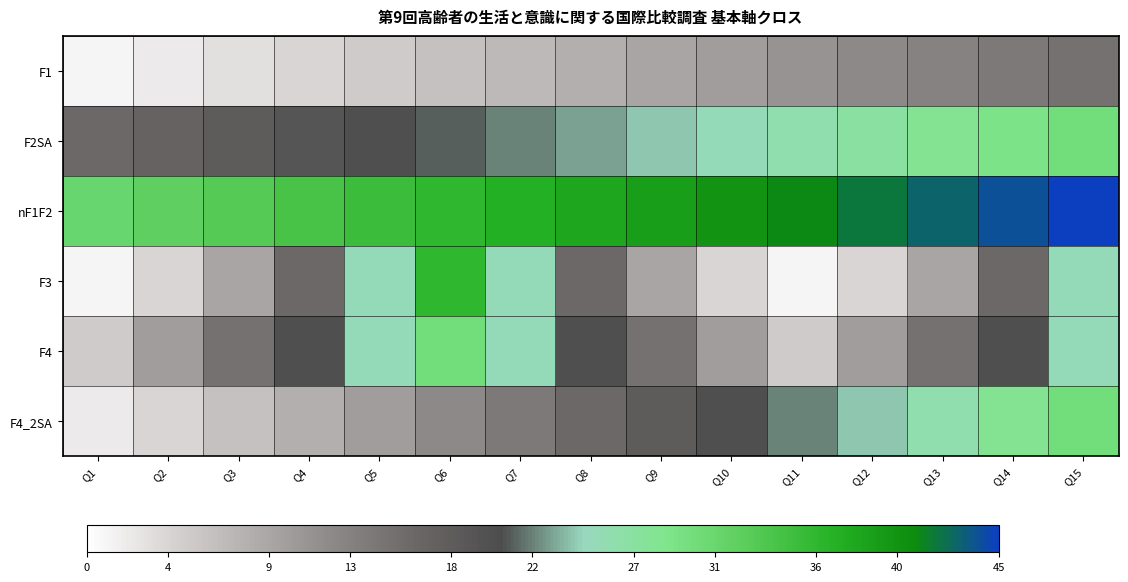

Reading left to right, extract all data points from this chart.

F1: Q1=1	Q2=2	Q3=3	Q4=4	Q5=5	Q6=6	Q7=7	Q8=8	Q9=9	Q10=10	Q11=11	Q12=12	Q13=13	Q14=14	Q15=15
F2SA: Q1=16	Q2=17	Q3=18	Q4=19	Q5=20	Q6=21	Q7=22	Q8=23	Q9=24	Q10=25	Q11=26	Q12=27	Q13=28	Q14=29	Q15=30
nF1F2: Q1=31	Q2=32	Q3=33	Q4=34	Q5=35	Q6=36	Q7=37	Q8=38	Q9=39	Q10=40	Q11=41	Q12=42	Q13=43	Q14=44	Q15=45
F3: Q1=1	Q2=4	Q3=9	Q4=16	Q5=25	Q6=36	Q7=25	Q8=16	Q9=9	Q10=4	Q11=1	Q12=4	Q13=9	Q14=16	Q15=25
F4: Q1=5	Q2=10	Q3=15	Q4=20	Q5=25	Q6=30	Q7=25	Q8=20	Q9=15	Q10=10	Q11=5	Q12=10	Q13=15	Q14=20	Q15=25
F4_2SA: Q1=2	Q2=4	Q3=6	Q4=8	Q5=10	Q6=12	Q7=14	Q8=16	Q9=18	Q10=20	Q11=22	Q12=24	Q13=26	Q14=28	Q15=30